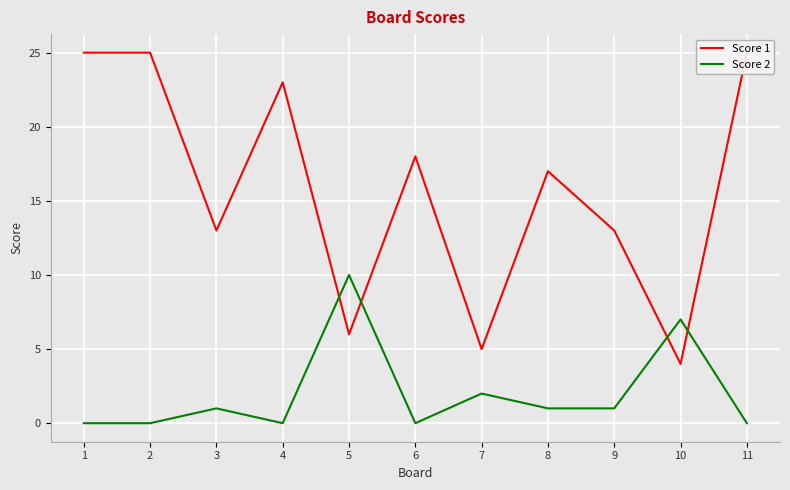

How many data points does each series have?

11